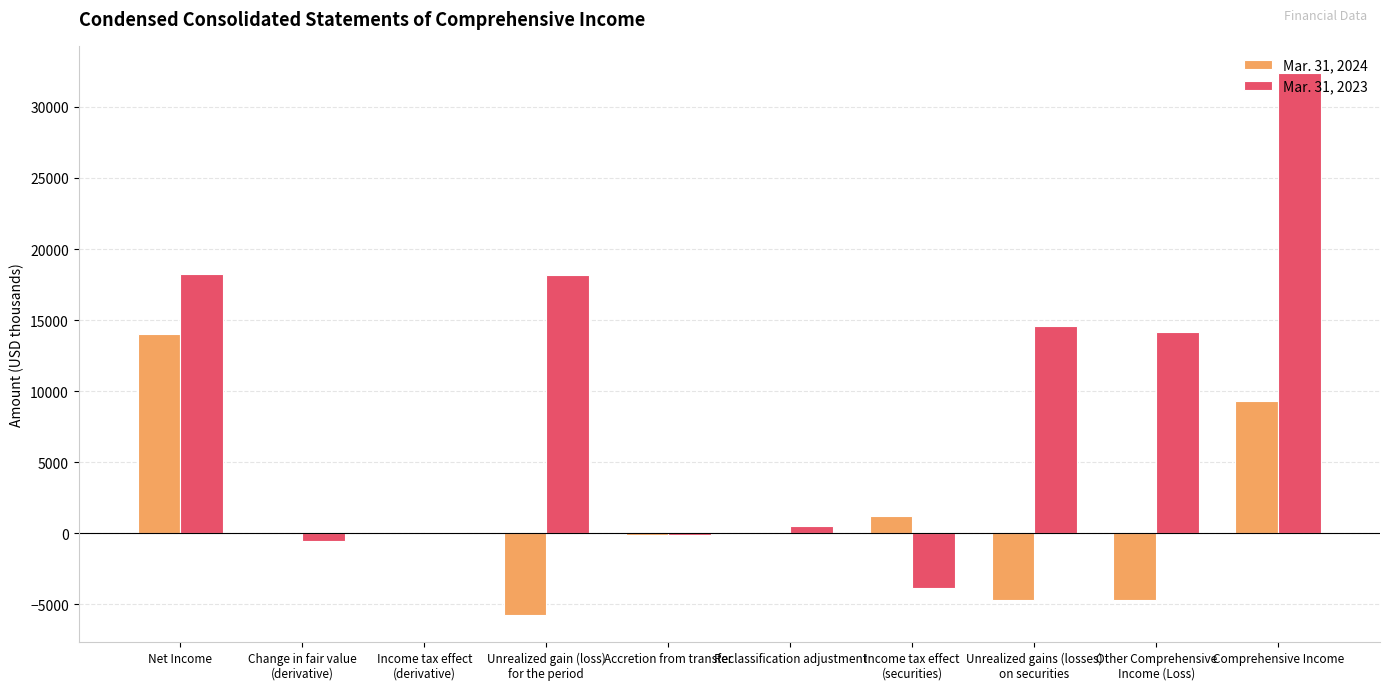

The Mar. 31, 2023 series shows 32732 at Net Income. True or false?

False